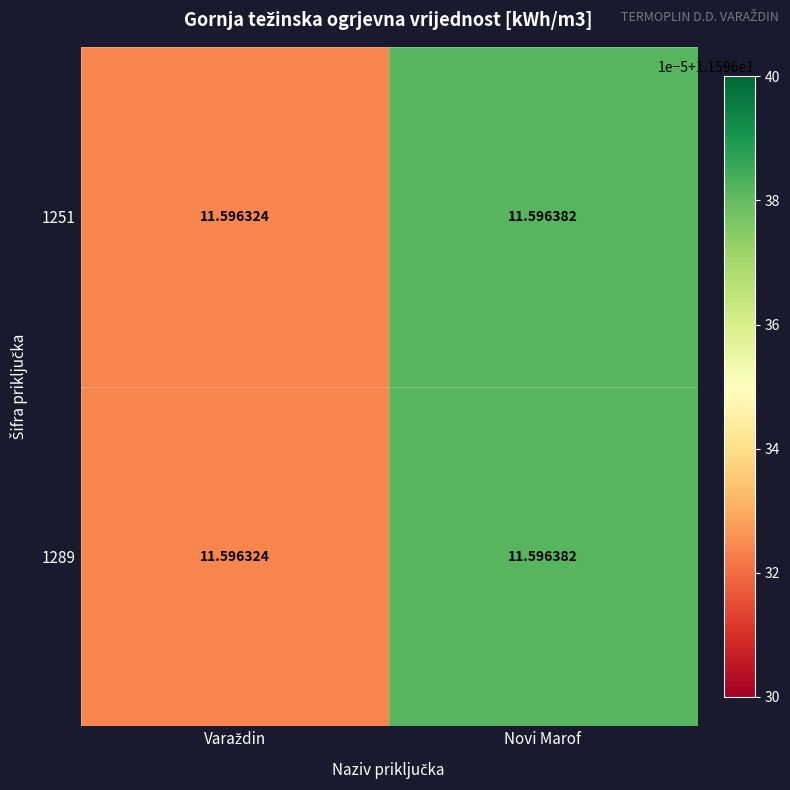

At which label does 1251 reach its peak?

Novi Marof